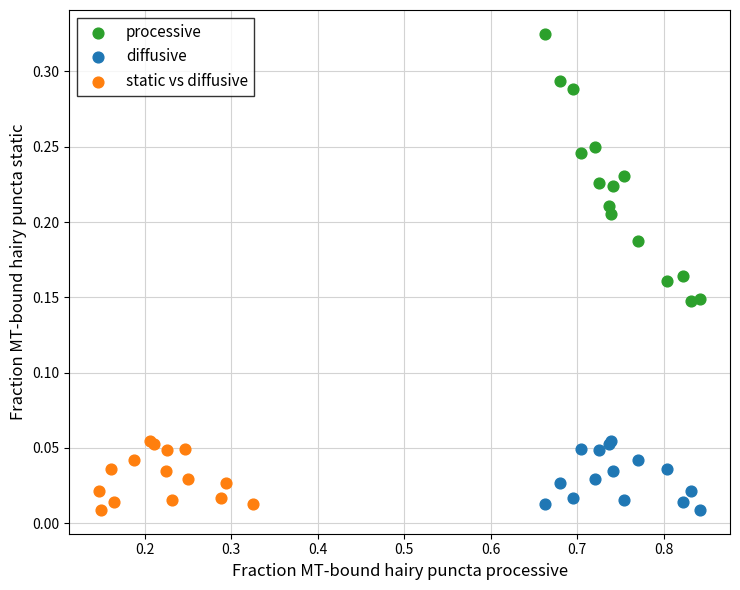

Which series contains the highest Y value?

processive